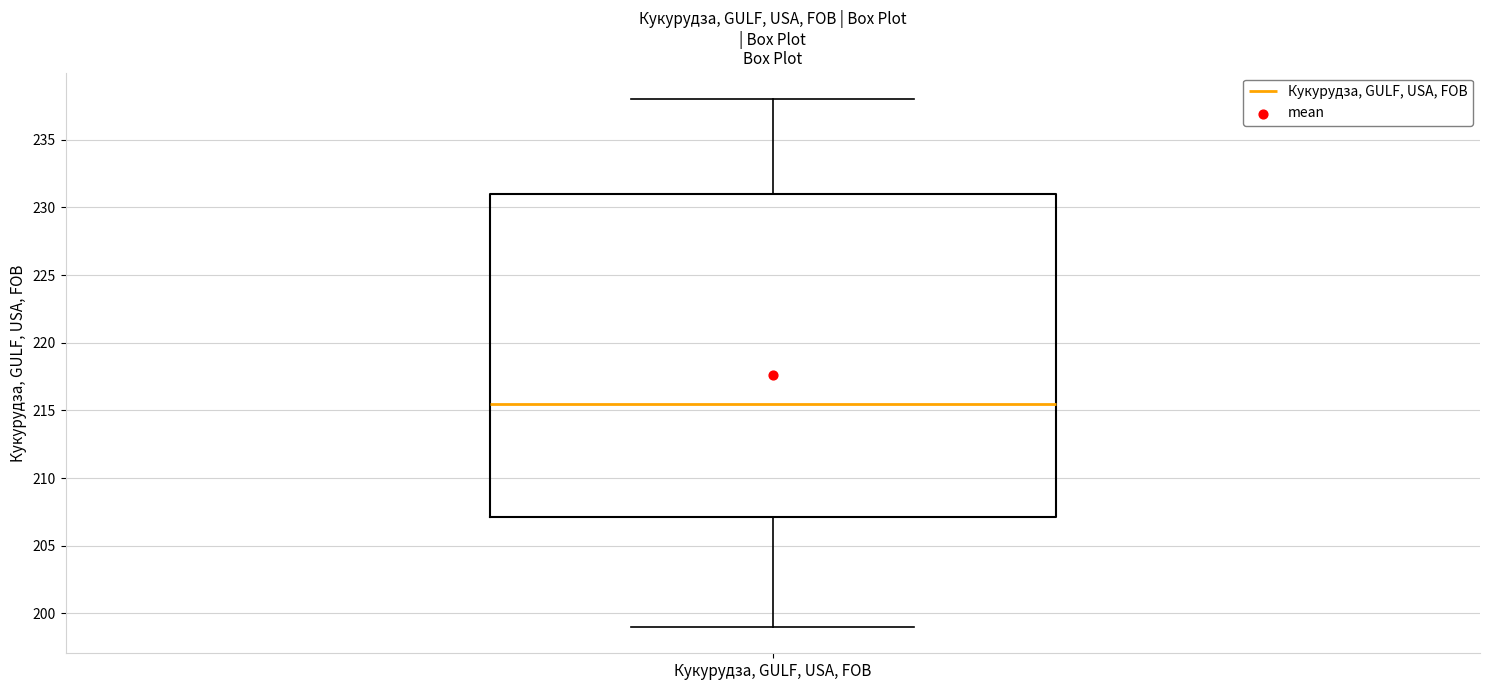

Transcribe this box plot: give where the median line is, the range the box spans, and where the two whiskers end, as read against the y-axis. The values are not printed on the chart, so give them approximately, as read against the axis.

median 215.5, box 207.0 to 231.0, whiskers 199.0 to 238.0